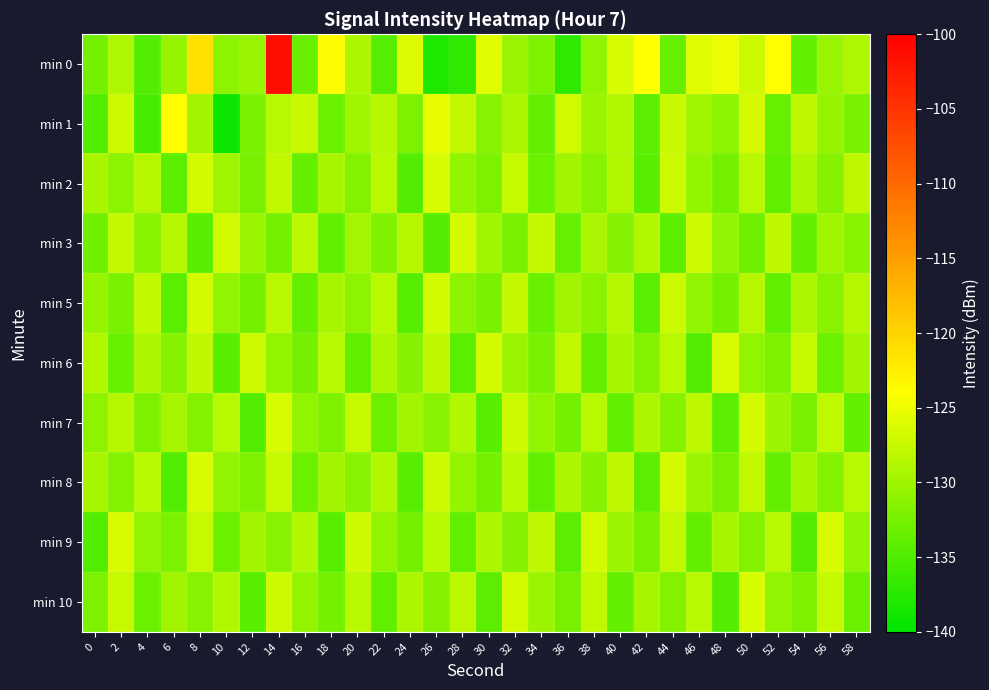

Which series has the largest range (max minus min)?

min 0